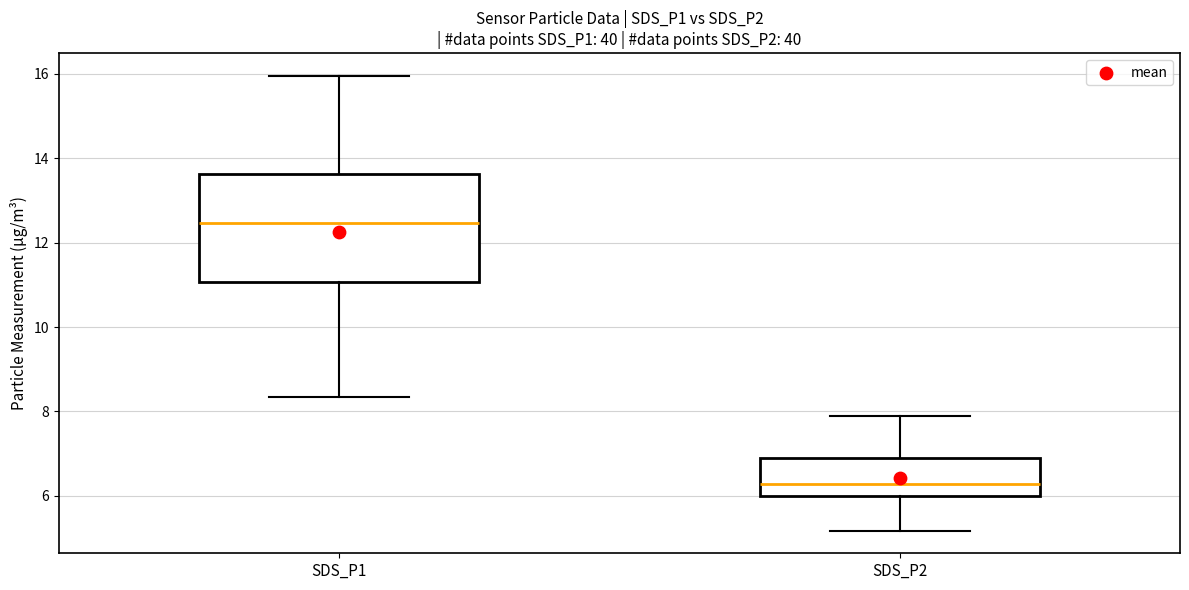

Where is the lower edge of the box for SDS_P2 on the y-axis? The values are not printed on the chart, so give them approximately, as read against the axis.

6.0